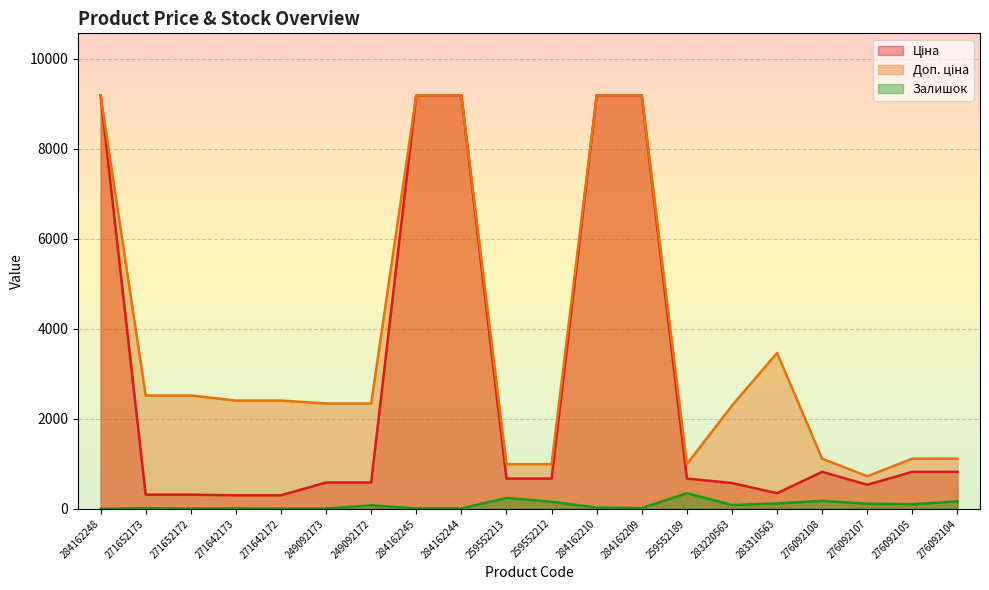

How many data points in Залишок are above 78?

9